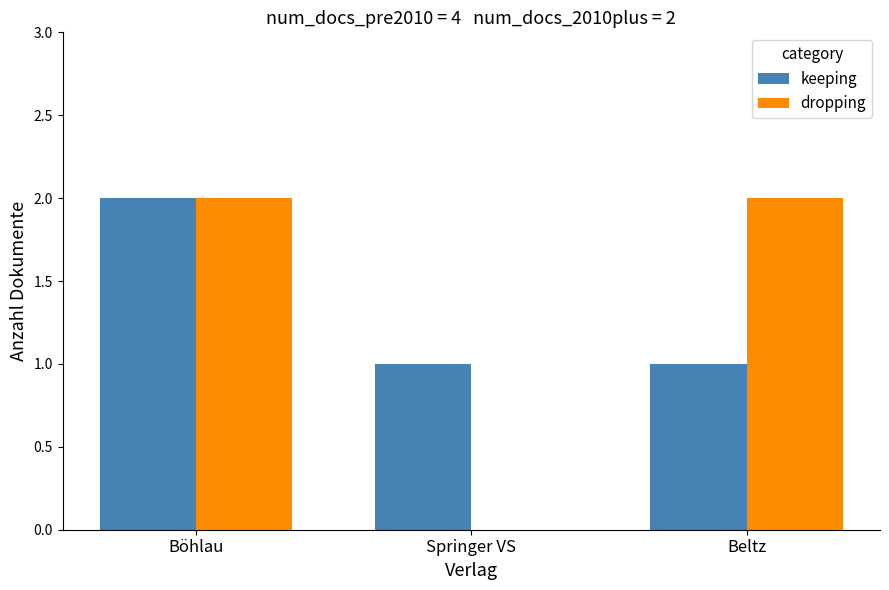

Between Böhlau and Springer VS, which series saw the biggest shift?

dropping